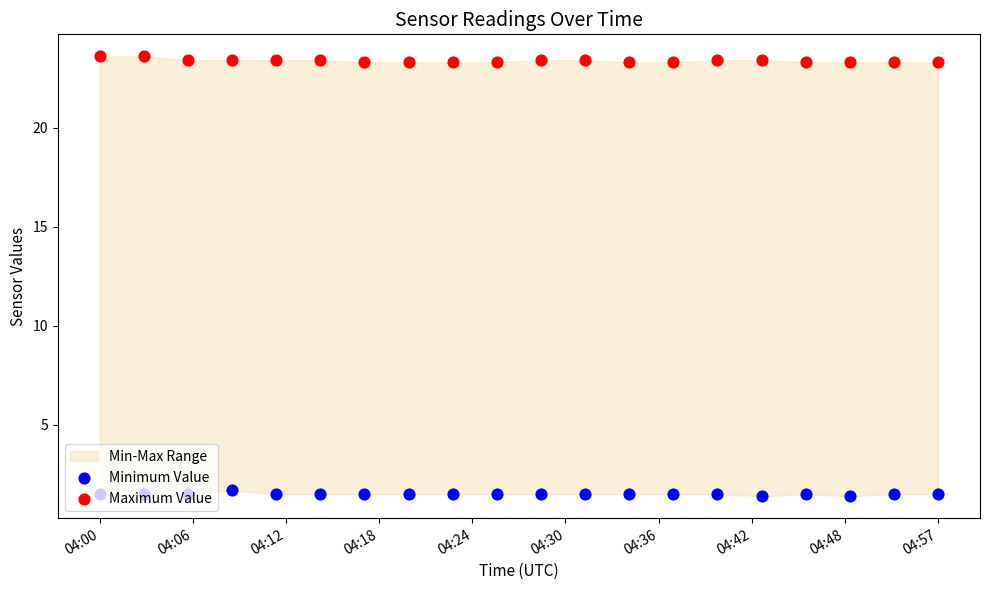

Which series has the widest spread of Y values?

Maximum Value